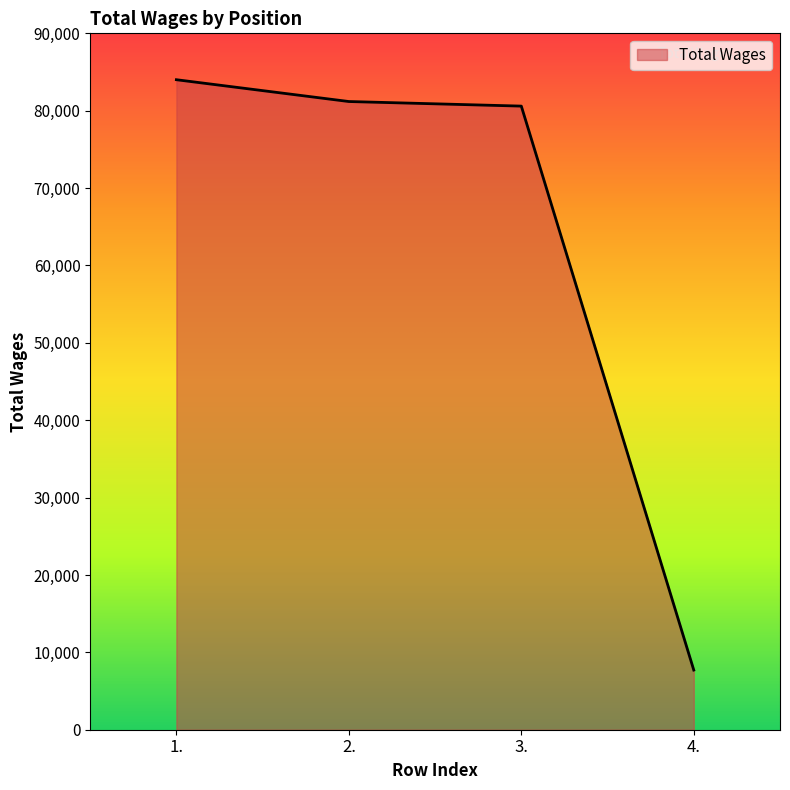

The value at 4. is 7711. True or false?

True